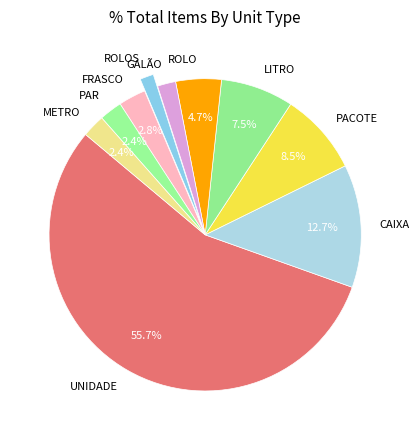

To the nearest percent, what percentage of the pie is ROLO?

5%